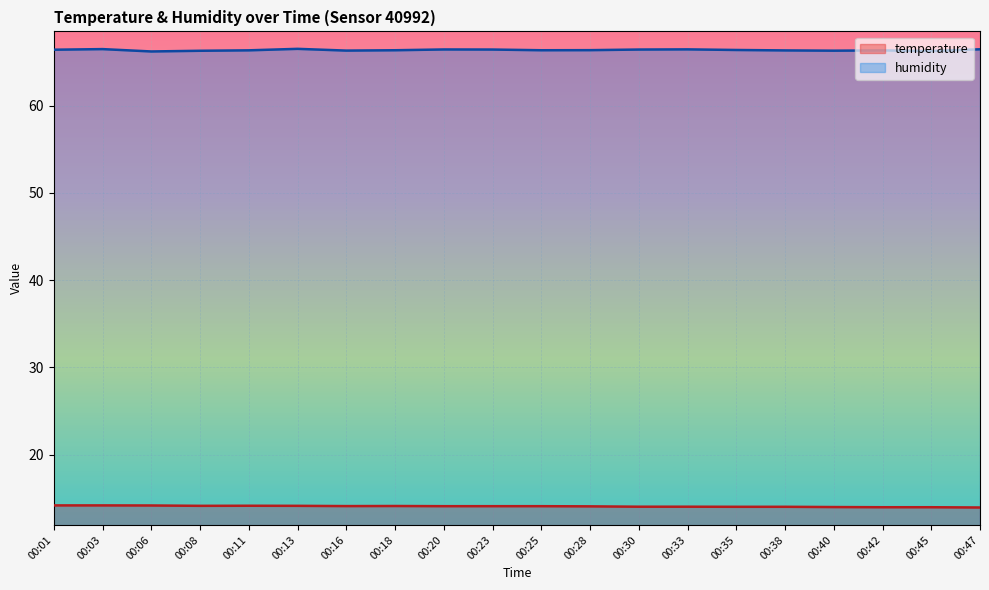

What is the difference between the second highest and minimum values in the humidity series?

0.3